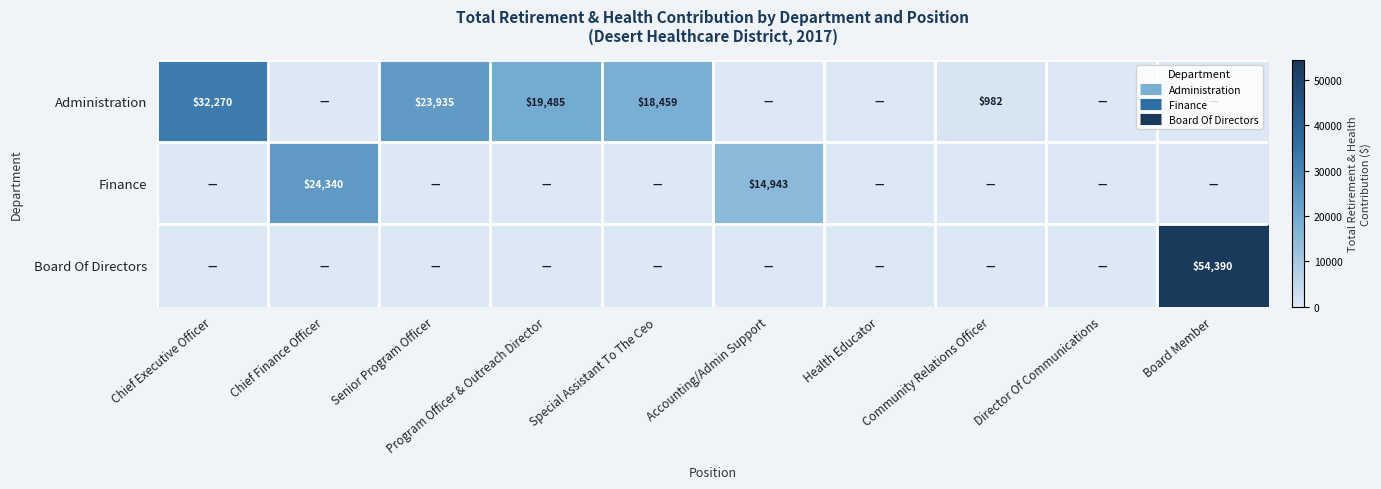

True or false: Administration has a value of 0 at Board Member.

True